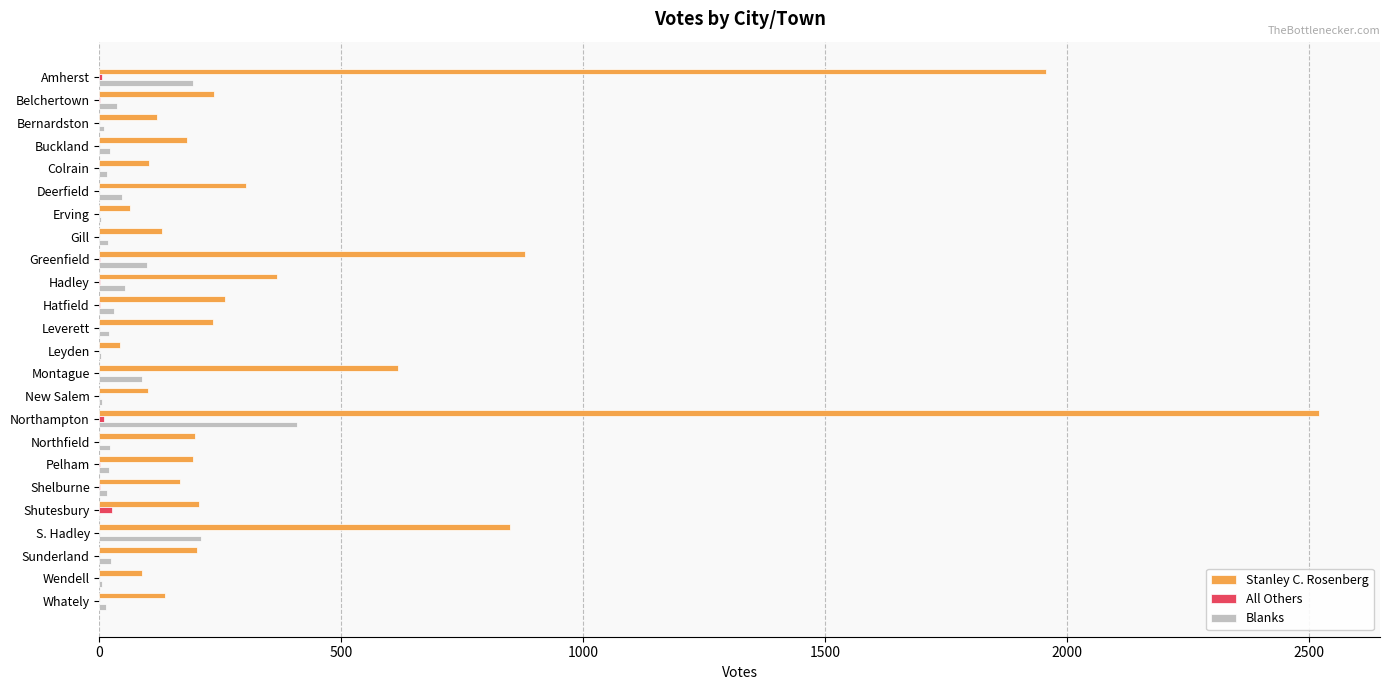

Which series has the largest total across all categories?

Stanley C. Rosenberg